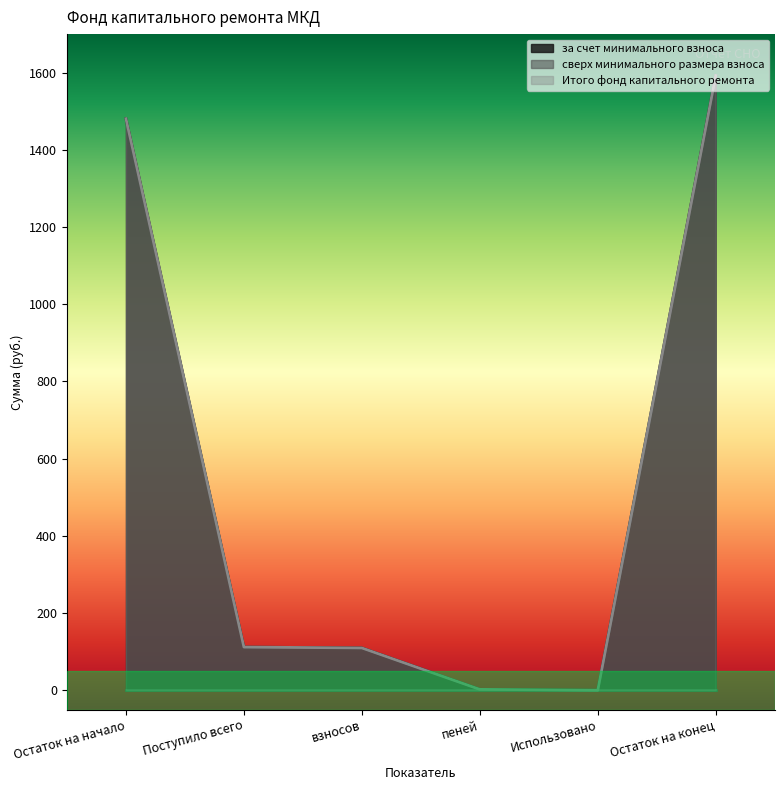

What value does the Итого фонд капитального ремонта series have at Остаток на начало?

1480.9